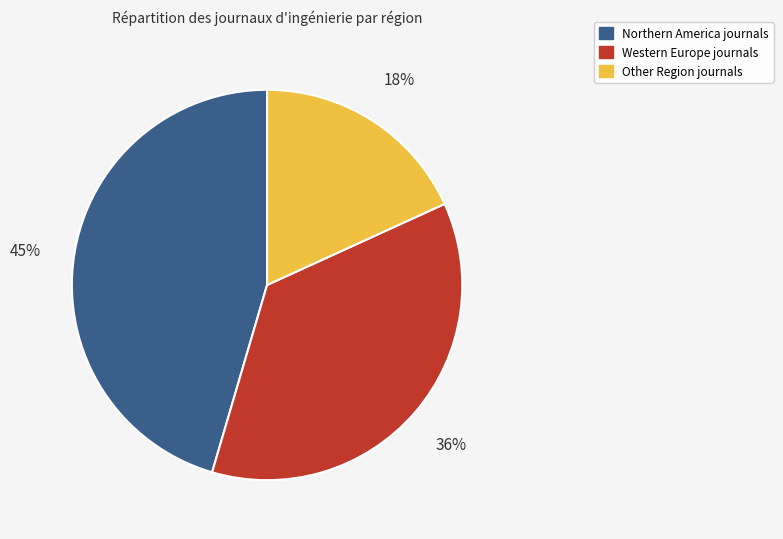

To the nearest percent, what is the difference between the largest and smallest slice percentages?

27%